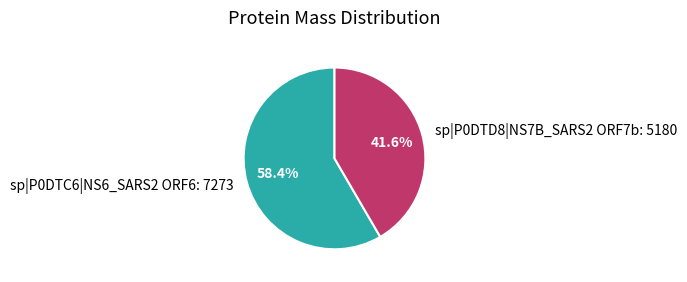

Is sp|P0DTD8|NS7B_SARS2 ORF7b the majority of the pie?

No